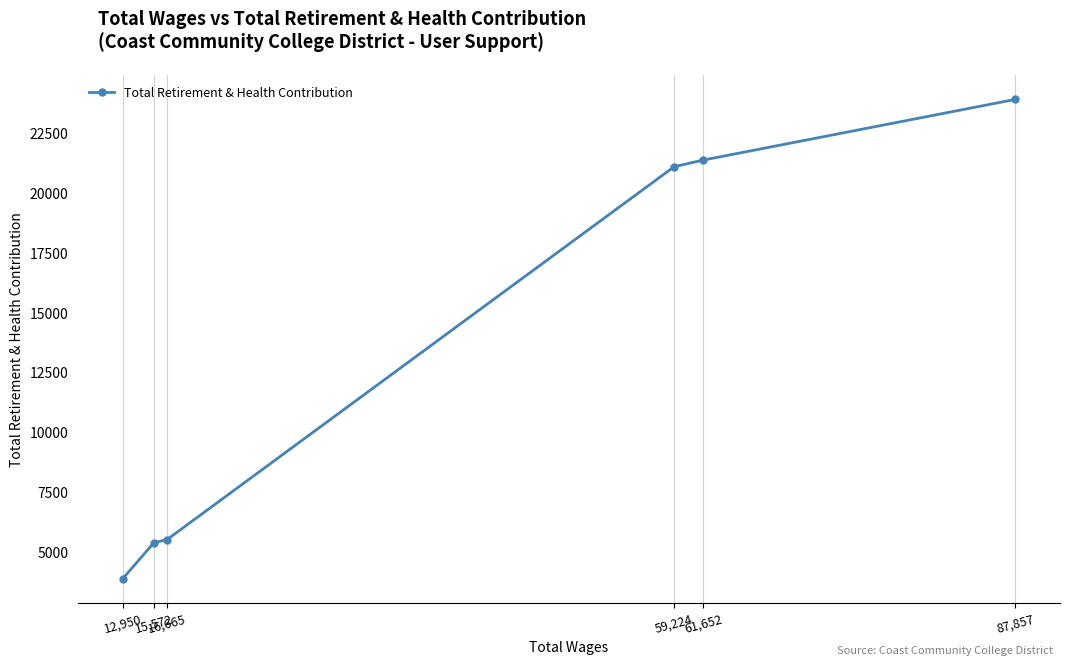

What is the maximum value shown in the chart?

23900